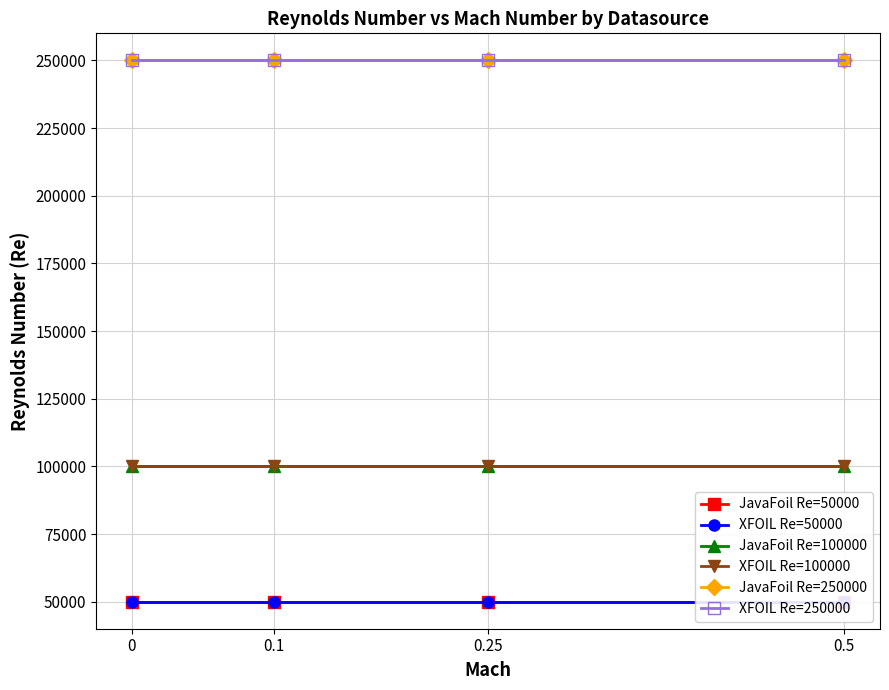

Read the JavaFoil Re=100000 value at 0.

100000